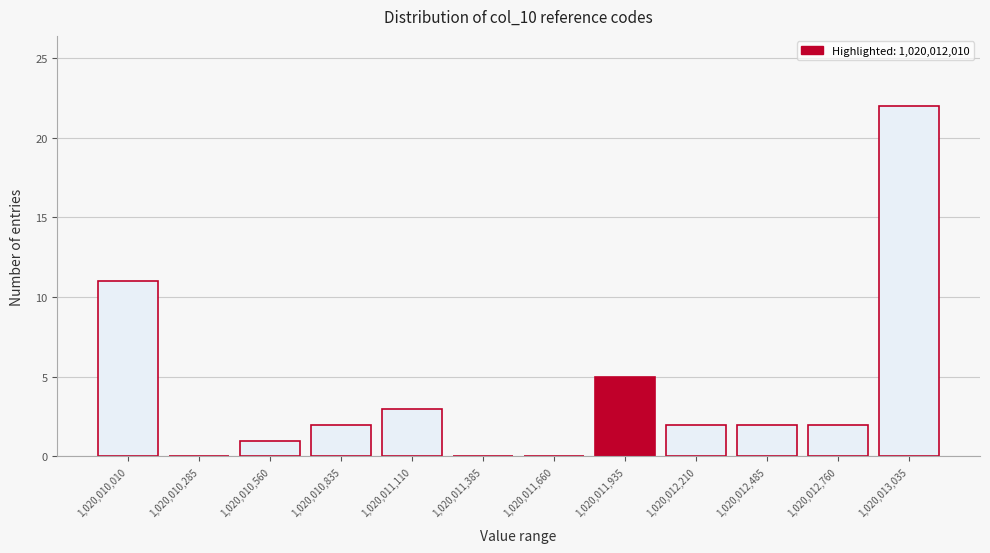

Reading left to right, what are all the values shown in this chart?

1,020,010,010=11	1,020,010,285=0	1,020,010,560=1	1,020,010,835=2	1,020,011,110=3	1,020,011,385=0	1,020,011,660=0	1,020,011,935=5	1,020,012,210=2	1,020,012,485=2	1,020,012,760=2	1,020,013,035=22